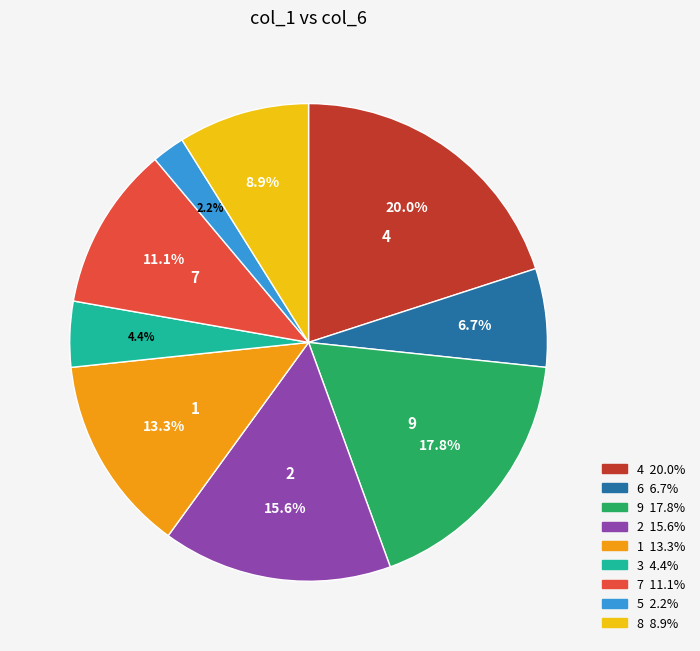

What percentage is the 3 slice, to the nearest percent?

4%